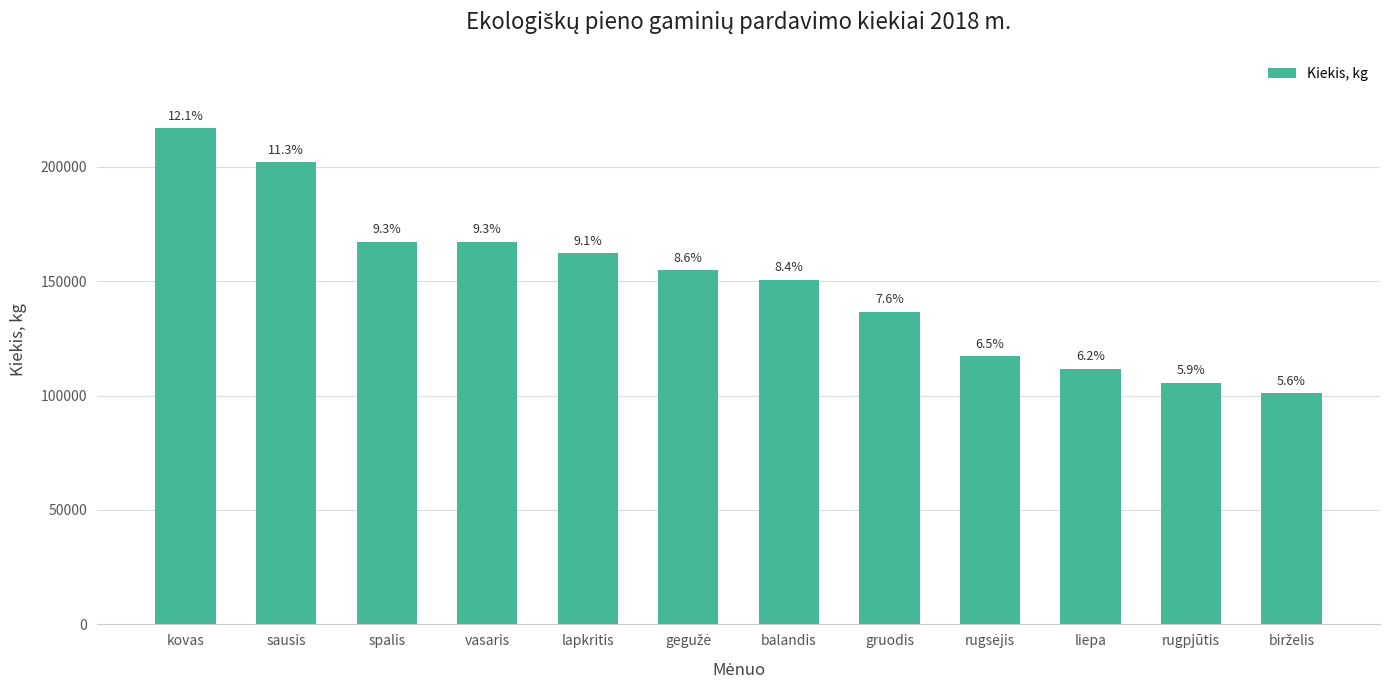

How many bars are there in total?

12